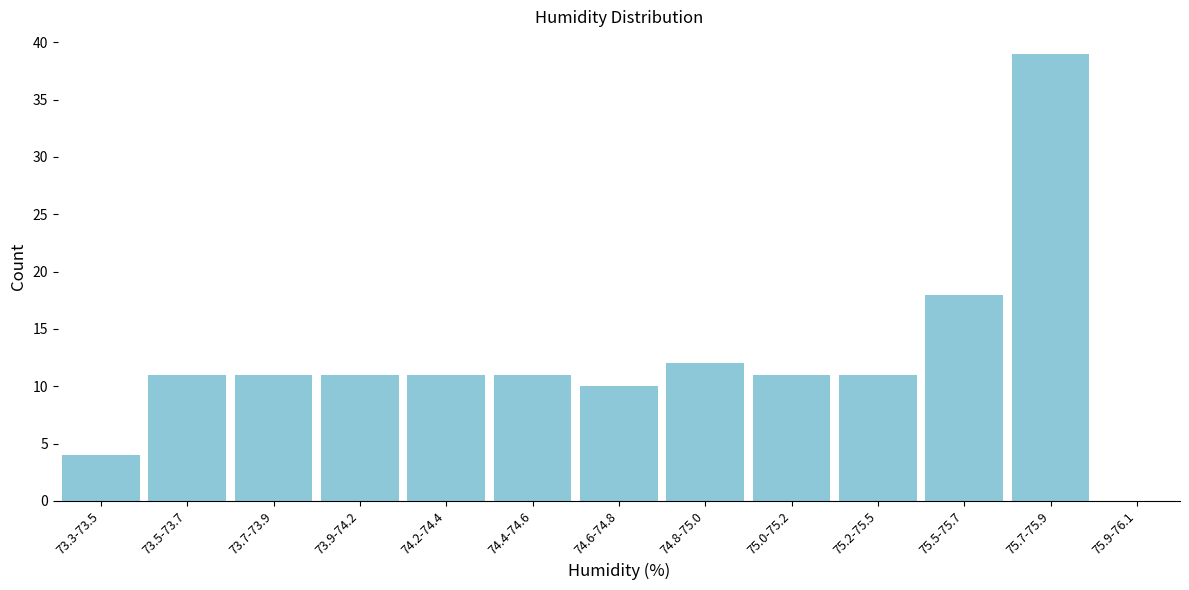

Reading right to left, transcribe all the data shown in this chart.

75.9-76.1=0	75.7-75.9=39	75.5-75.7=18	75.2-75.5=11	75.0-75.2=11	74.8-75.0=12	74.6-74.8=10	74.4-74.6=11	74.2-74.4=11	73.9-74.2=11	73.7-73.9=11	73.5-73.7=11	73.3-73.5=4